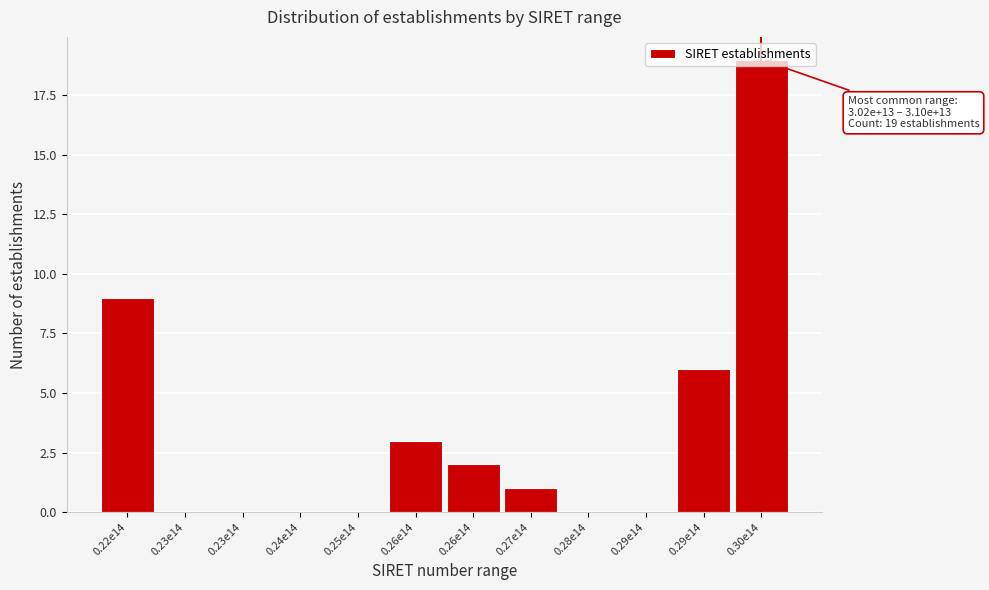

Count the number of data series in this chart.

1